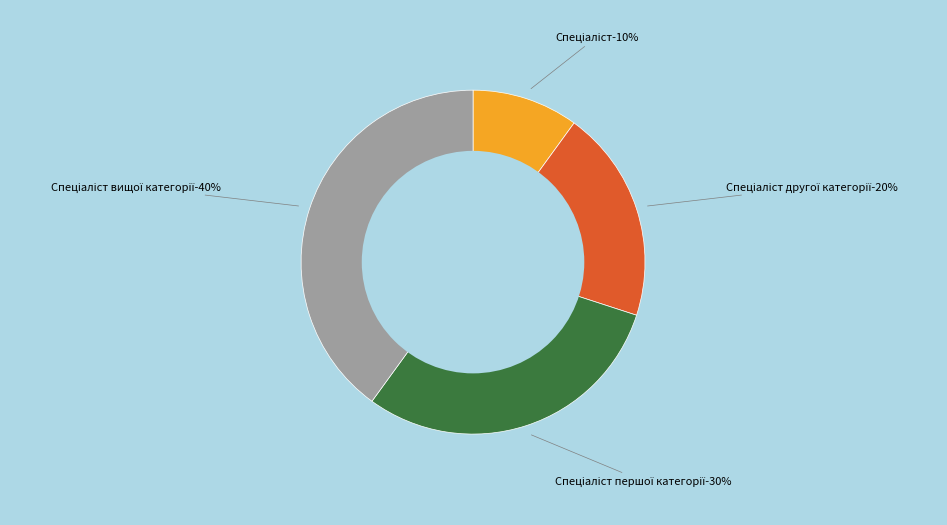

What portion of the pie excludes Спеціаліст другої категорії?

80.0%